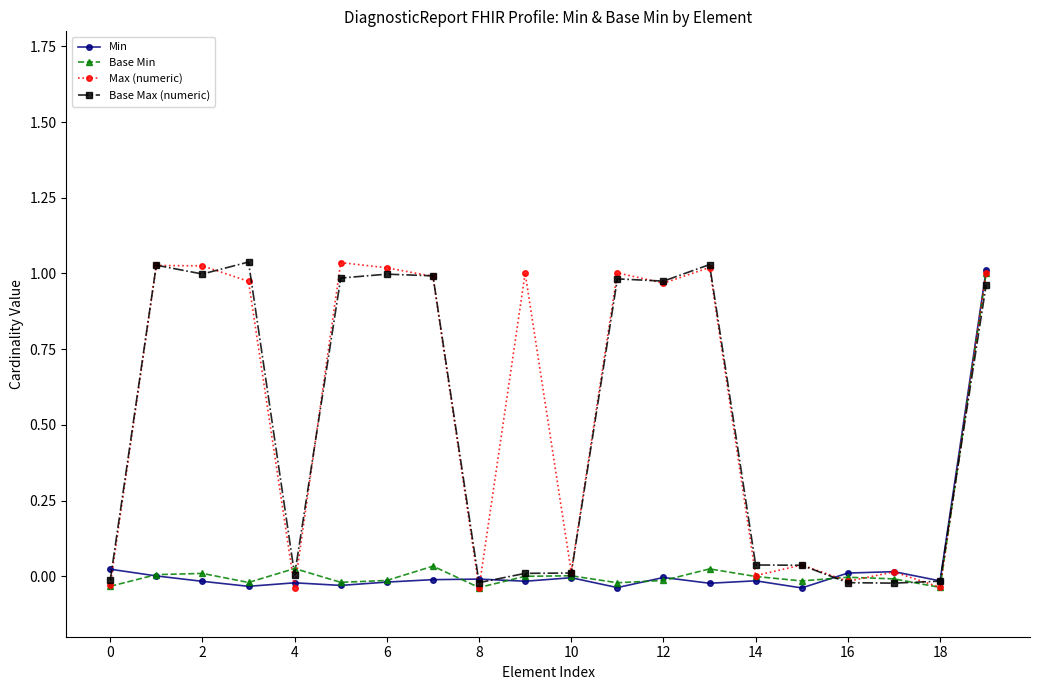

How many series are shown in this chart?

4